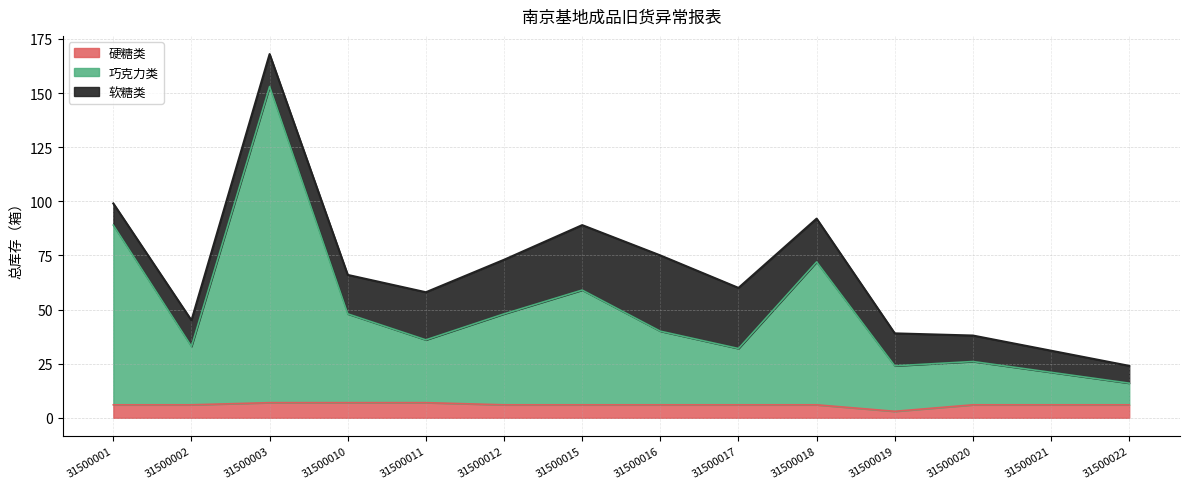

At which label is 硬糖类 closest to 5?

31500001